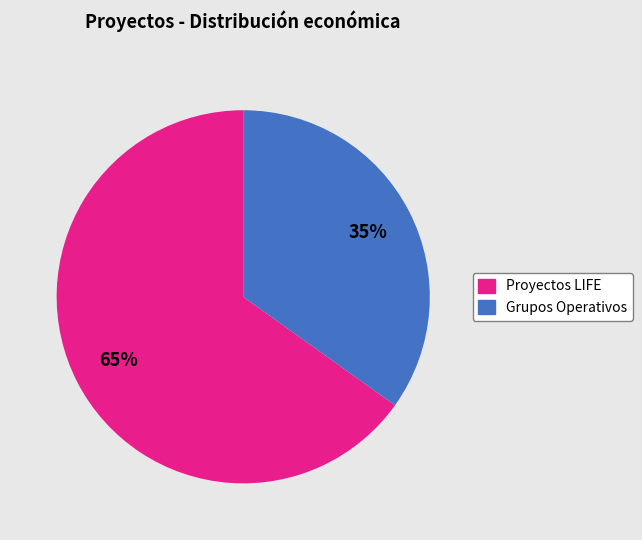

Is there a majority slice in this chart?

Yes